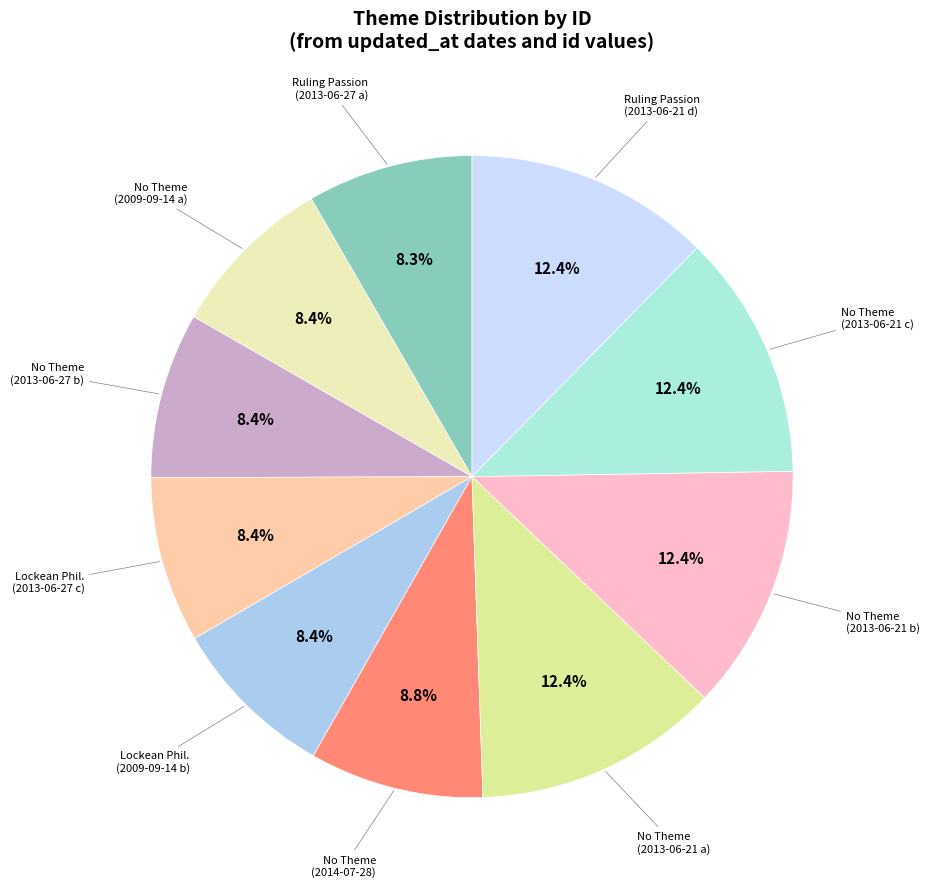

Which slice is the largest?

2013-06-21